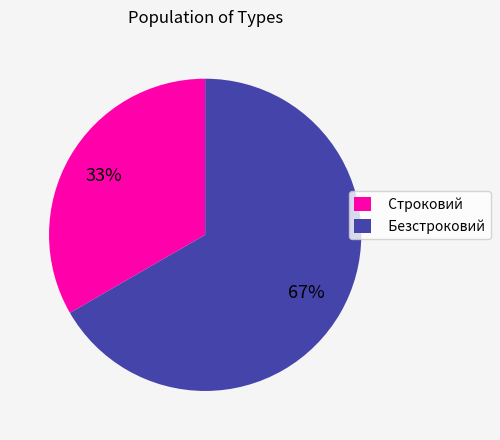

Which slice represents more than half of the pie?

Безстроковий